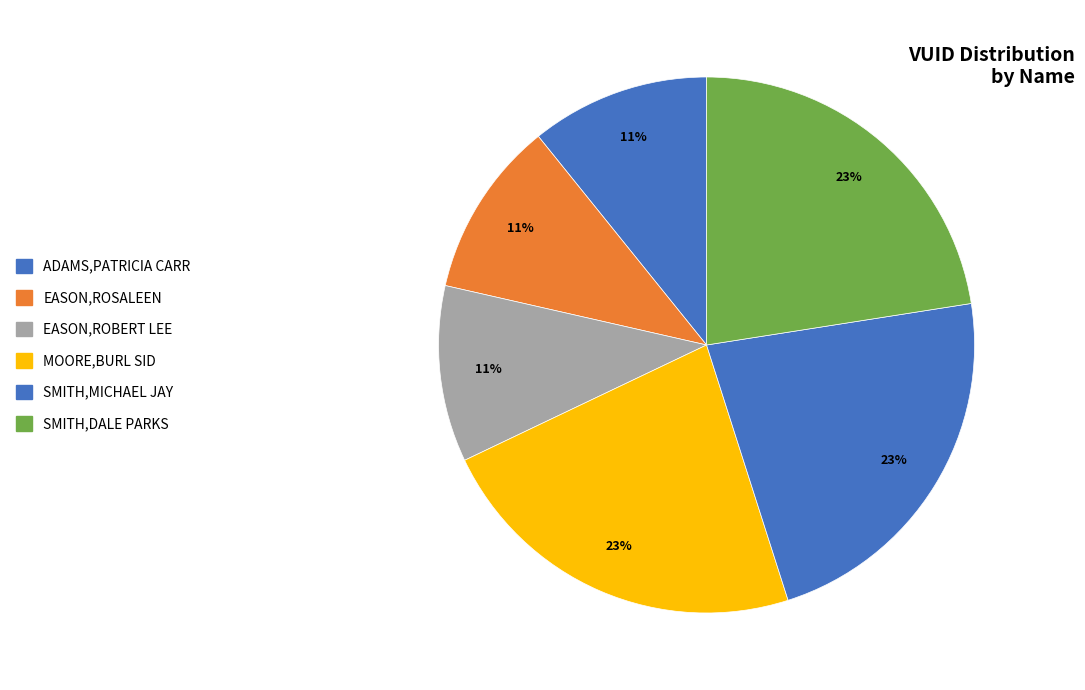

To the nearest percent, what is the difference between the largest and smallest slice percentages?

12%